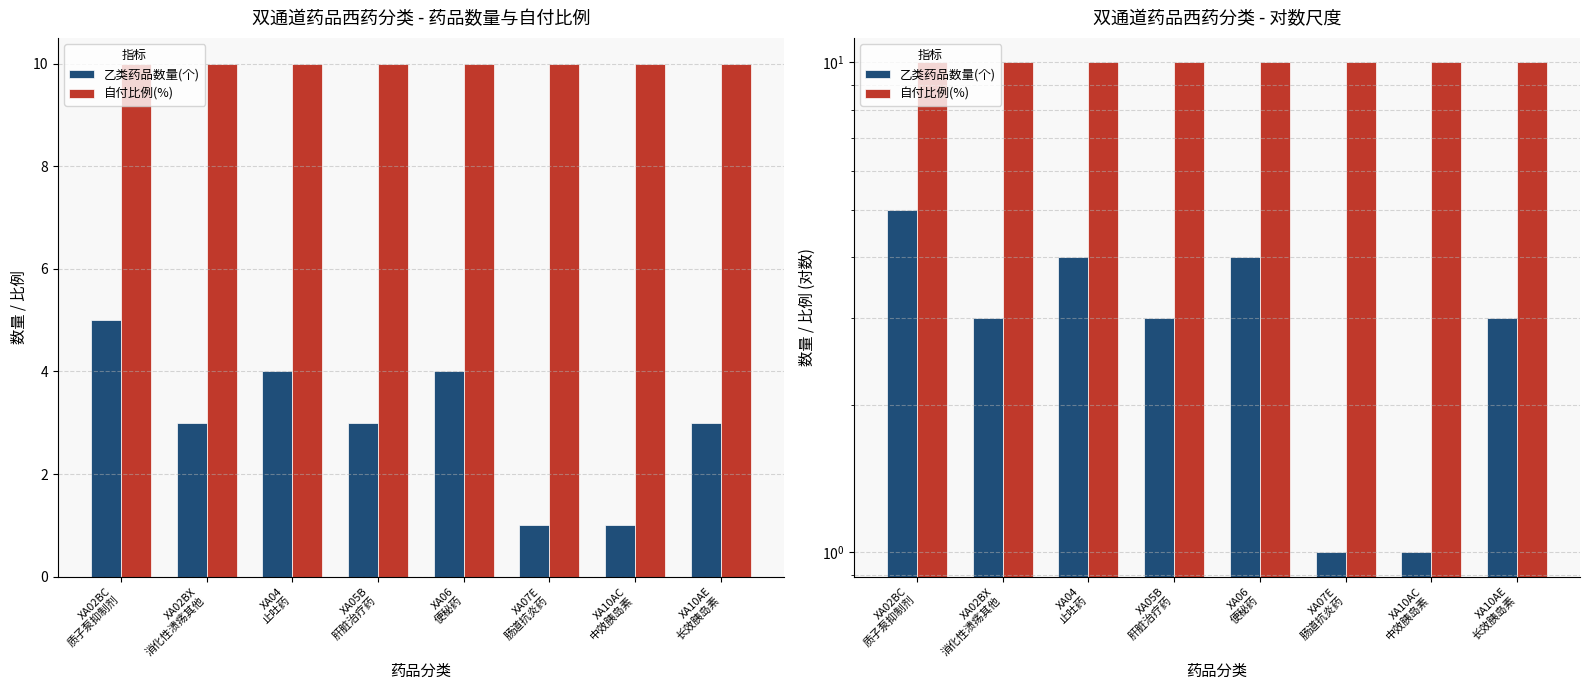

Rank the series by their average value, from highest to lowest.

自付比例(%), 乙类药品数量(个)